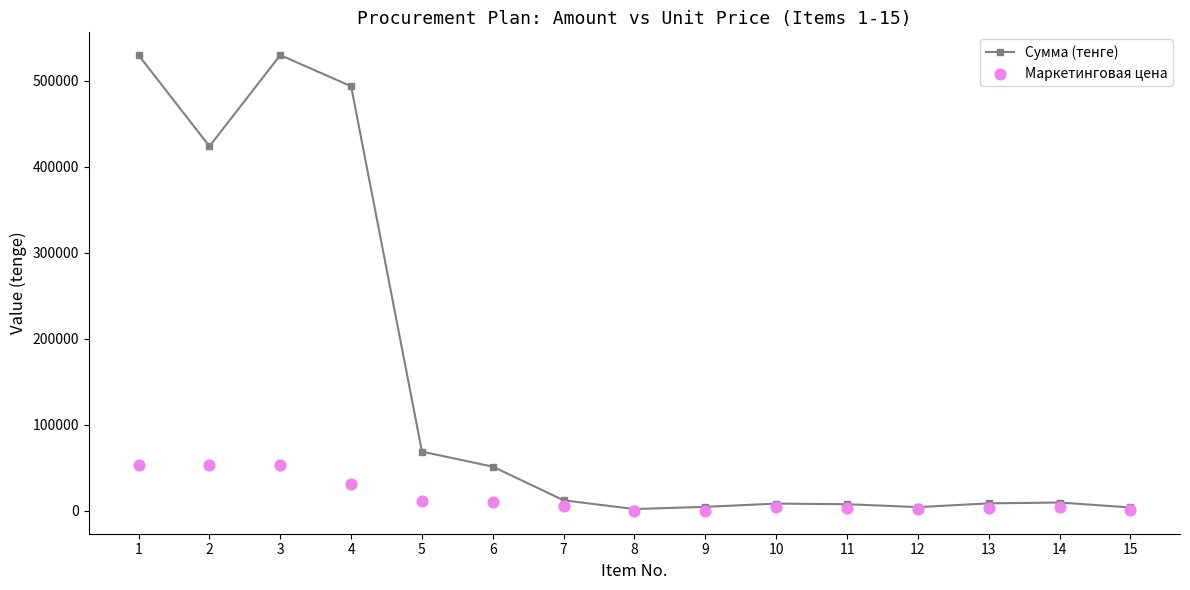

At which category is the sum across all series the highest?

1